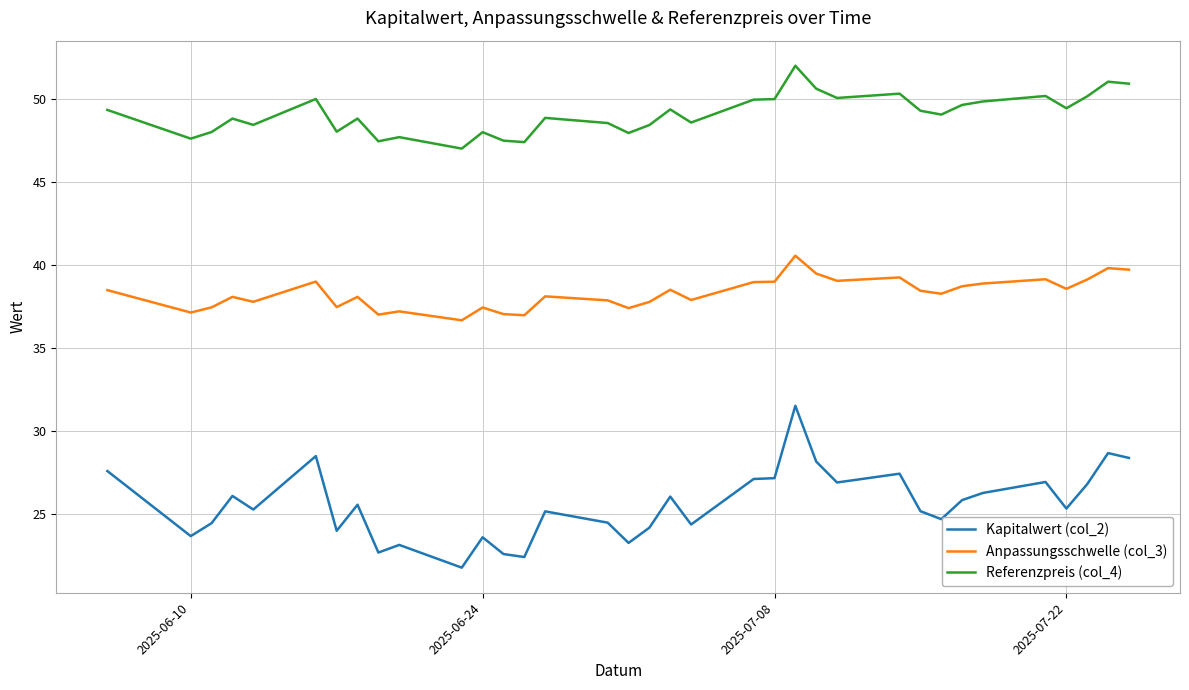

What is the difference between the maximum and minimum values in the Anpassungsschwelle (col_3) series?

3.9